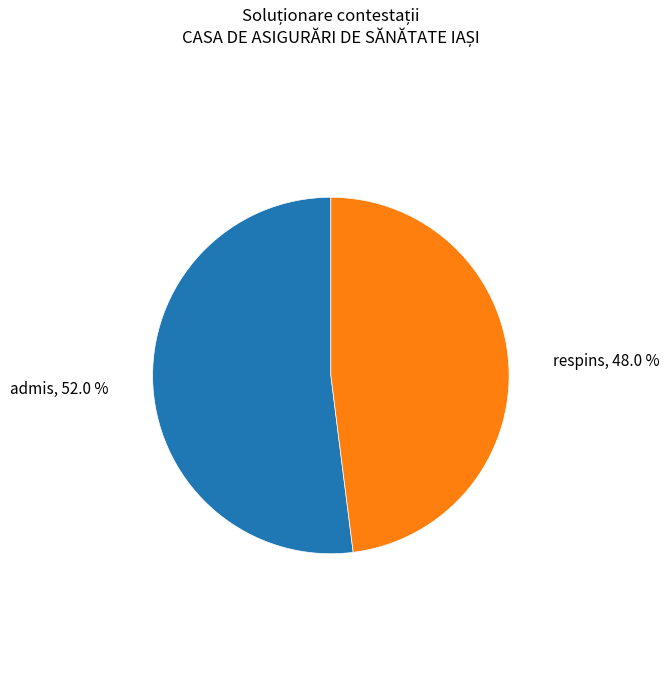

Is there any slice that represents more than half of the pie?

Yes